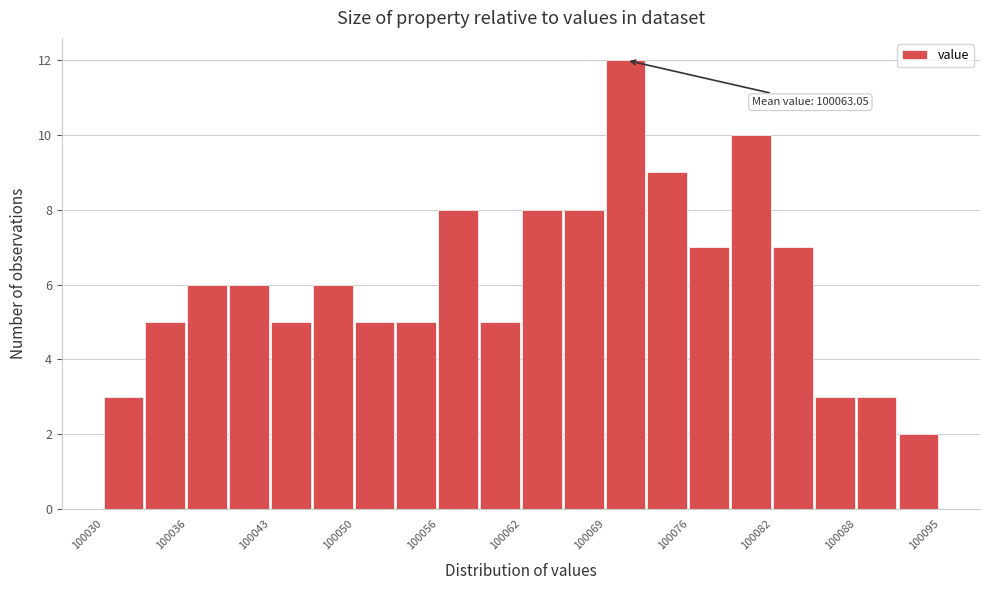

Around what value on the x-axis is the tallest bar? Give the approximate position of its centre, as read against the axis.

100071